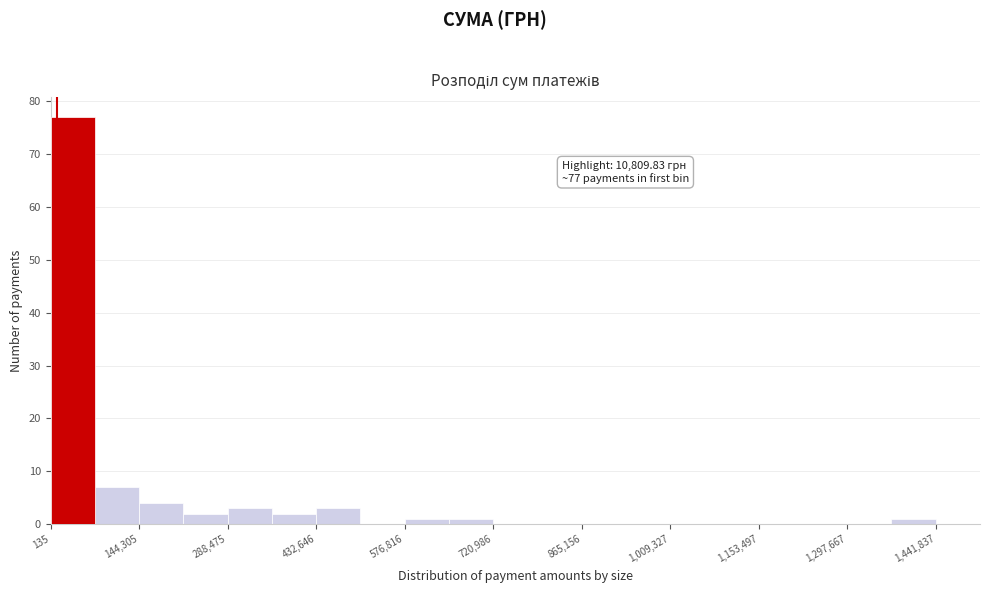

Around what value on the x-axis is the tallest bar? Give the approximate position of its centre, as read against the axis.

40000